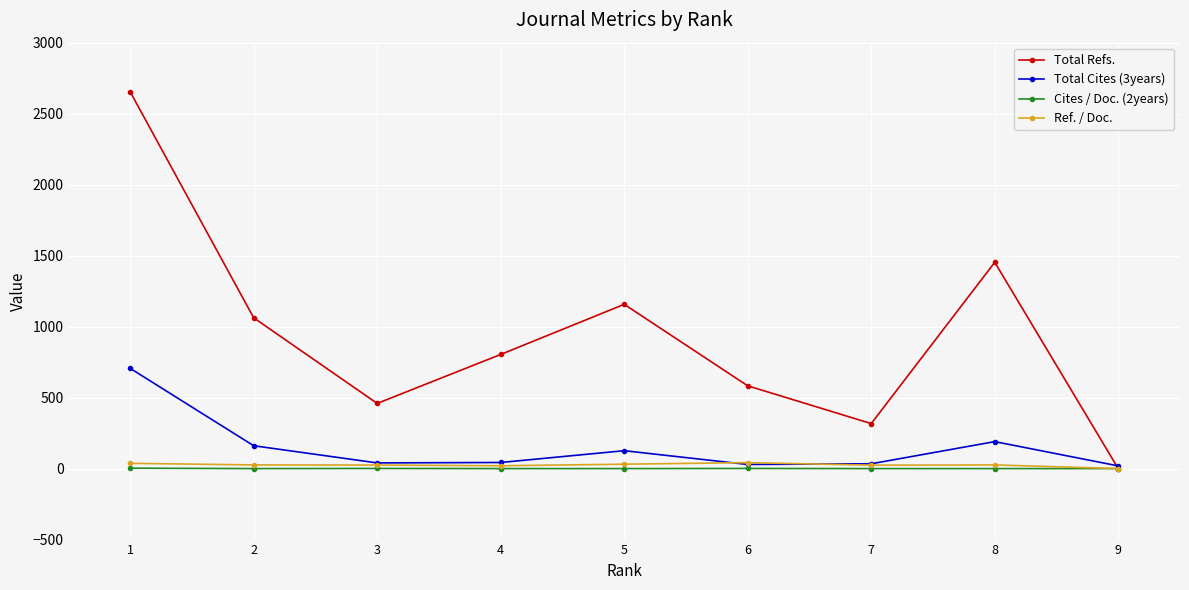

Which series changed the most between 1 and 4?

Total Refs.